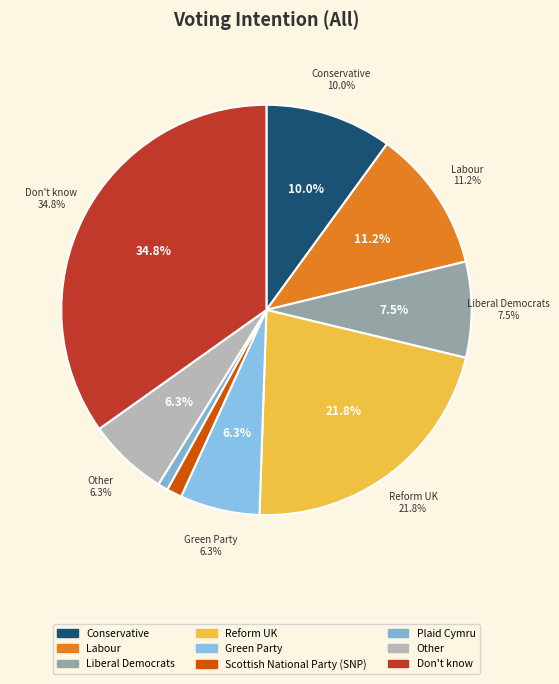

Rank the categories by value from lowest to highest.

Plaid Cymru, Scottish National Party (SNP), Green Party, Other, Liberal Democrats, Conservative, Labour, Reform UK, Don't know